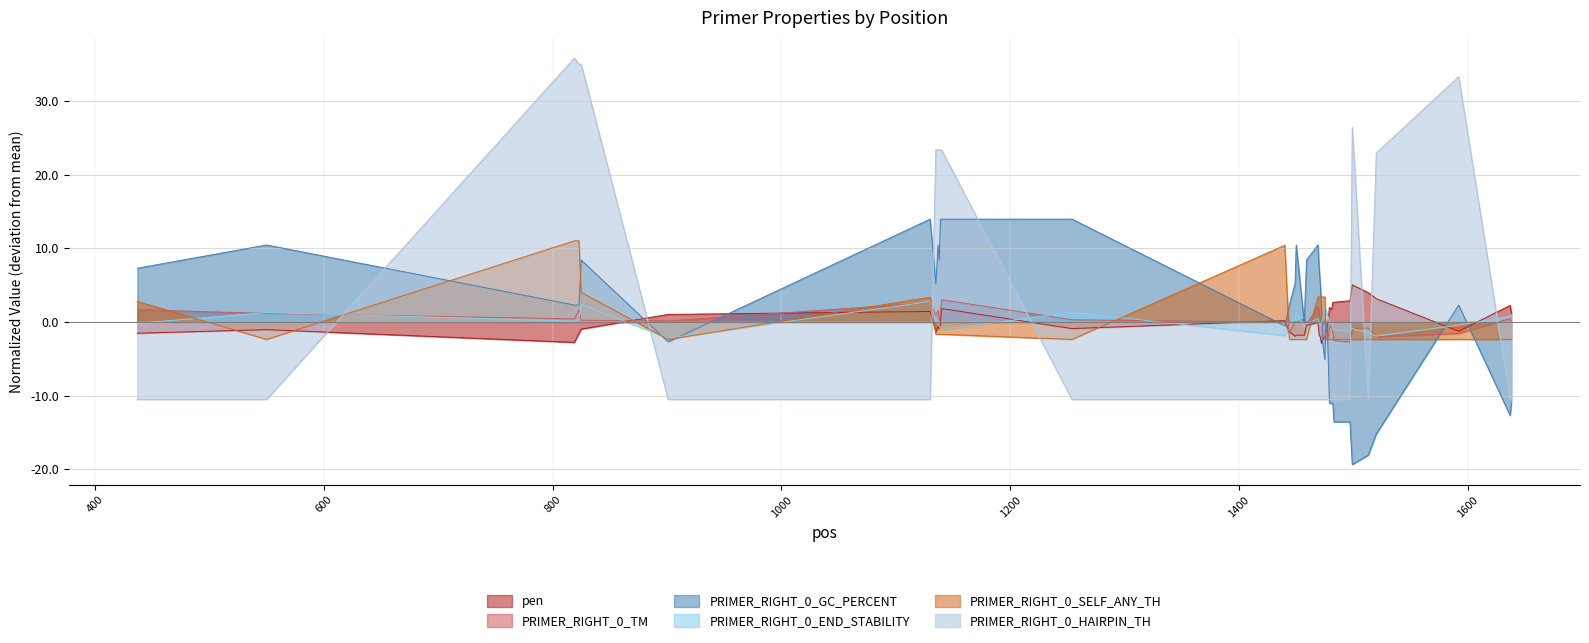

How many interior local peaks does the PRIMER_RIGHT_0_END_STABILITY series have?

8